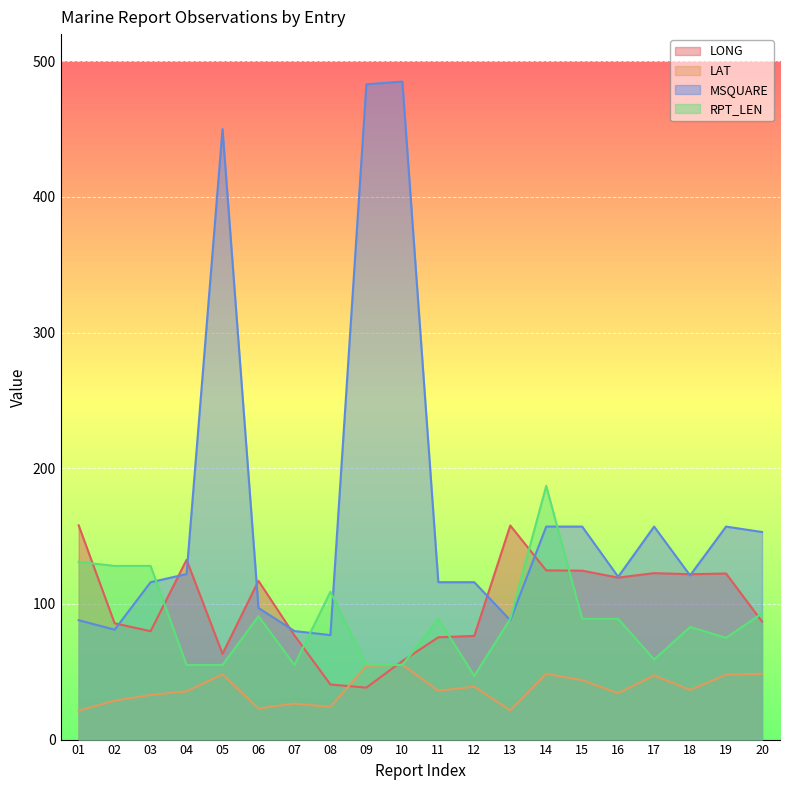

True or false: MSQUARE and LAT cross at least once.

False